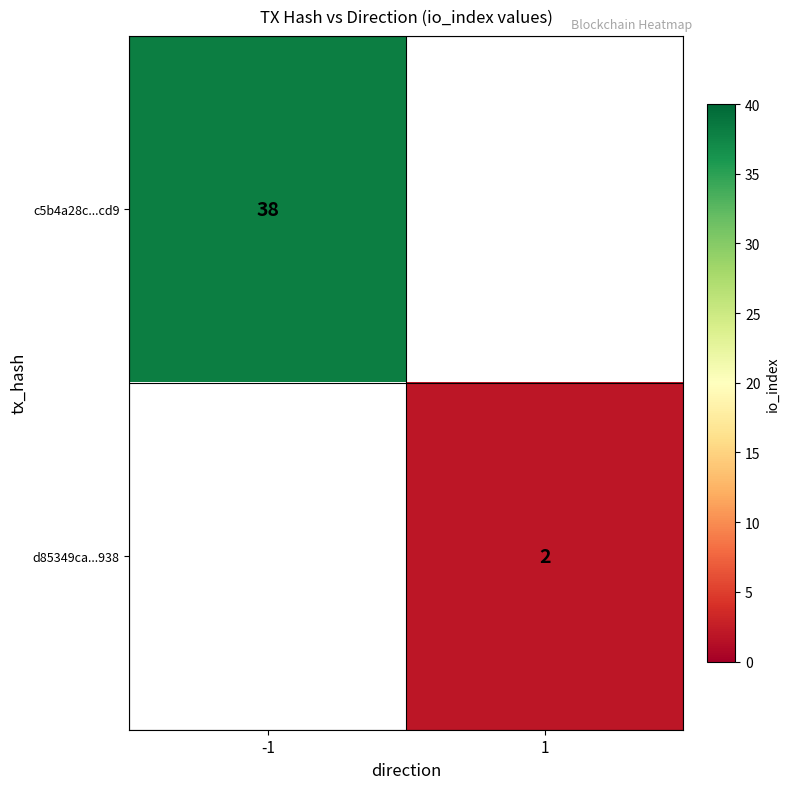

The d85349ca...938 series shows 3 at 1. True or false?

False